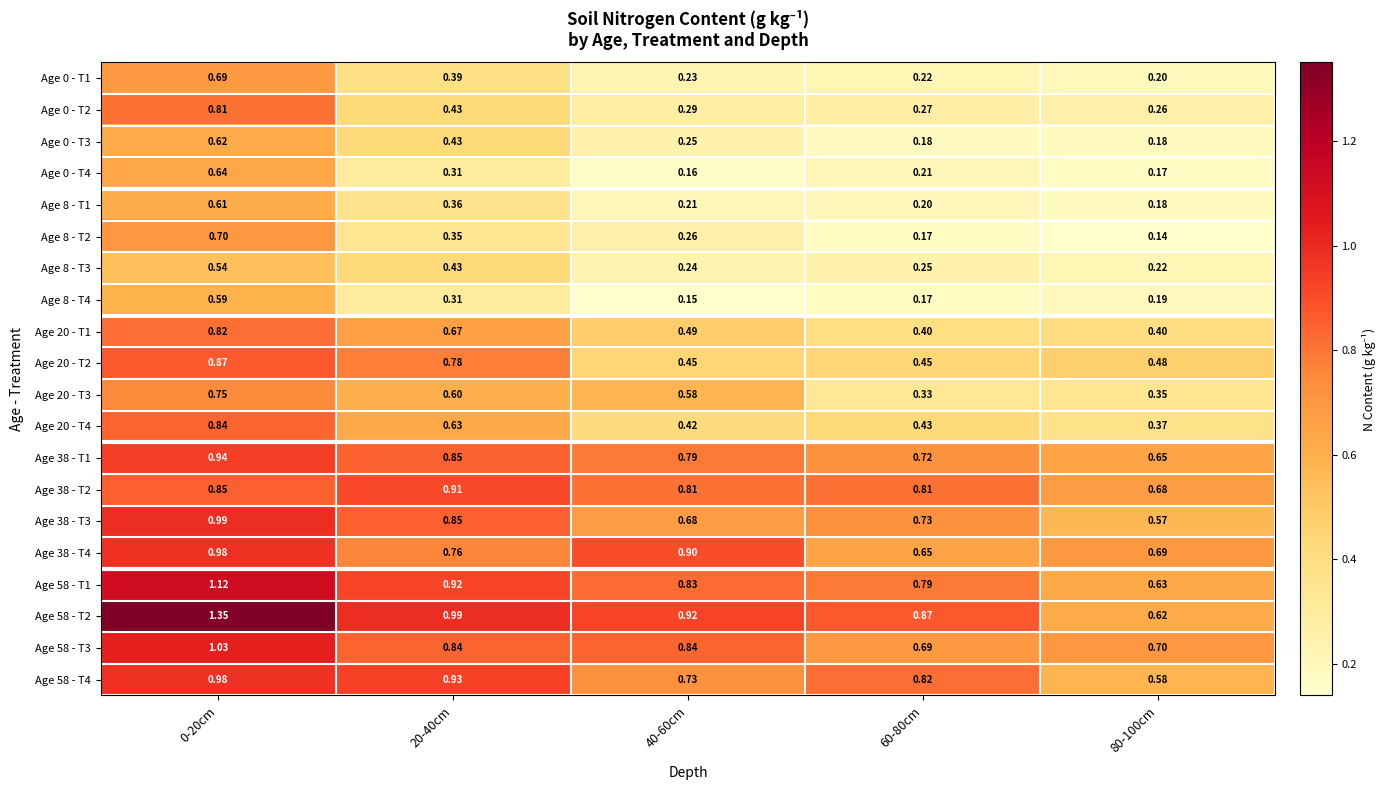

Between 40-60cm and 80-100cm, which series saw the biggest shift?

Age 58 - T2